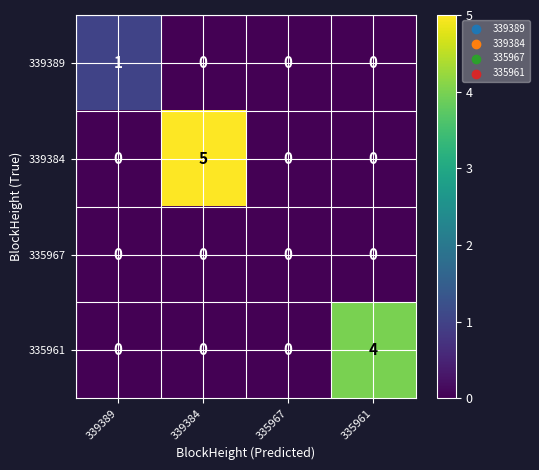

Which series changed the most between 339384 and 335967?

339384